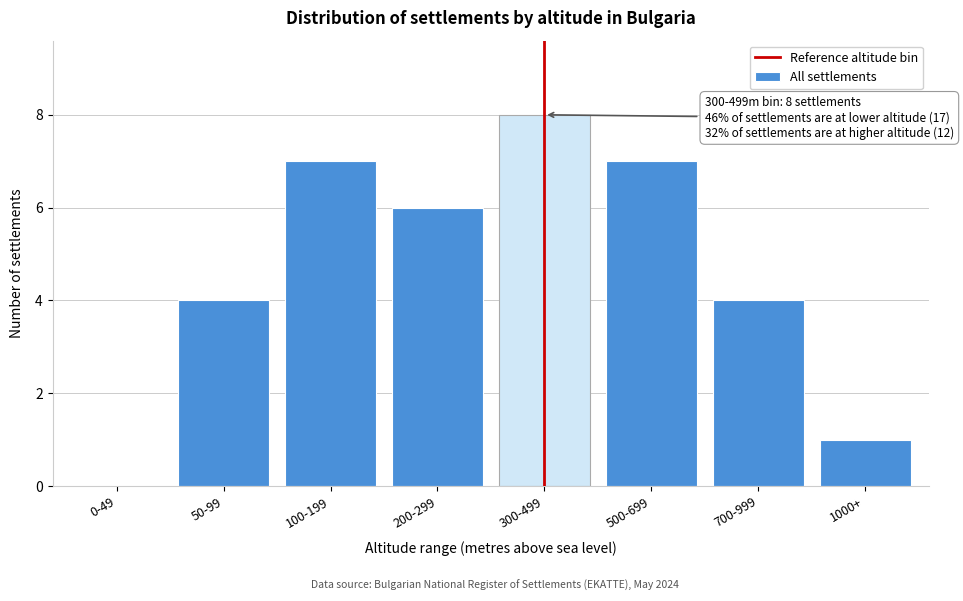

Reading left to right, list all the values displayed in this chart.

0-49=0	50-99=4	100-199=7	200-299=6	300-499=8	500-699=7	700-999=4	1000+=1